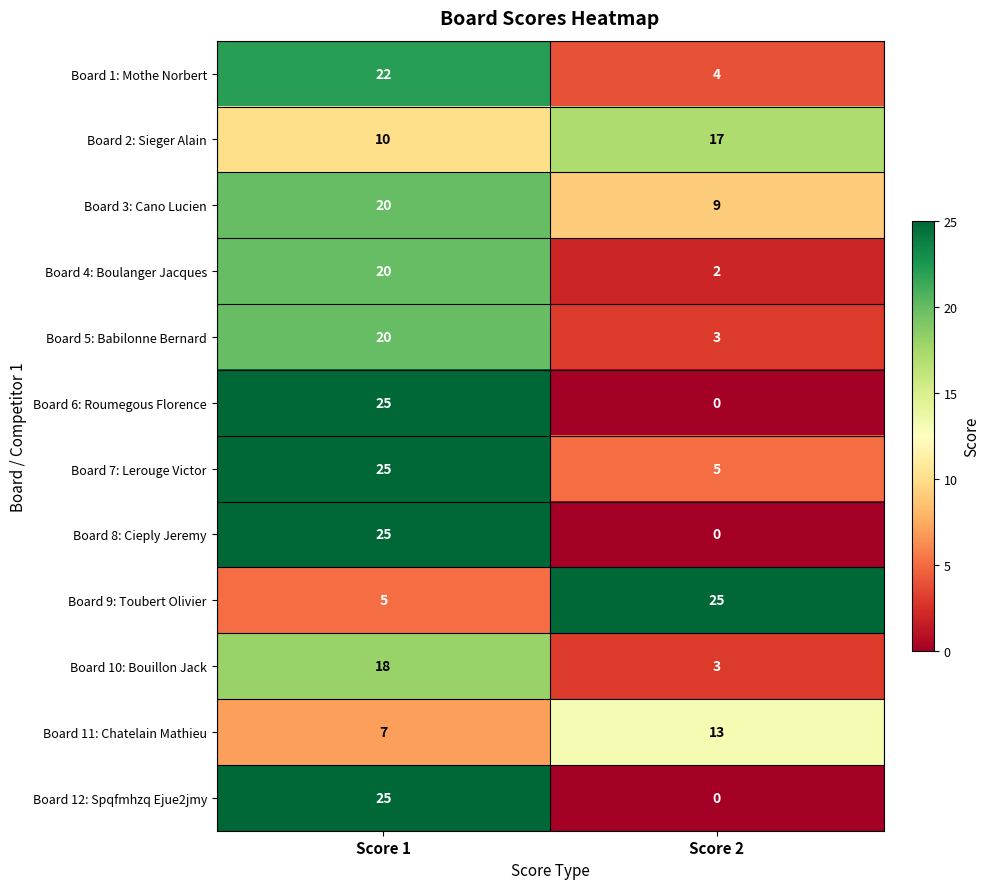

What is the difference between the highest and lowest values at Score 2?

25